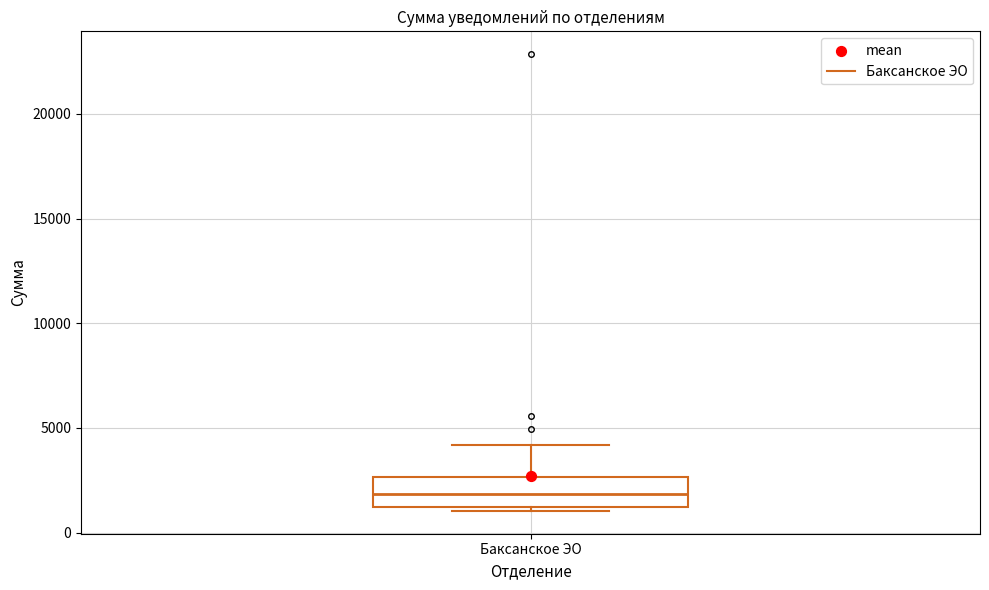

Read this box plot against the y-axis: the position of the median line, the range covered by the box, and the ends of both whiskers. The values are not printed on the chart, so give them approximately, as read against the axis.

median 2000, box 1000 to 2500, whiskers 1000 (just below the box's lower edge) to 4000